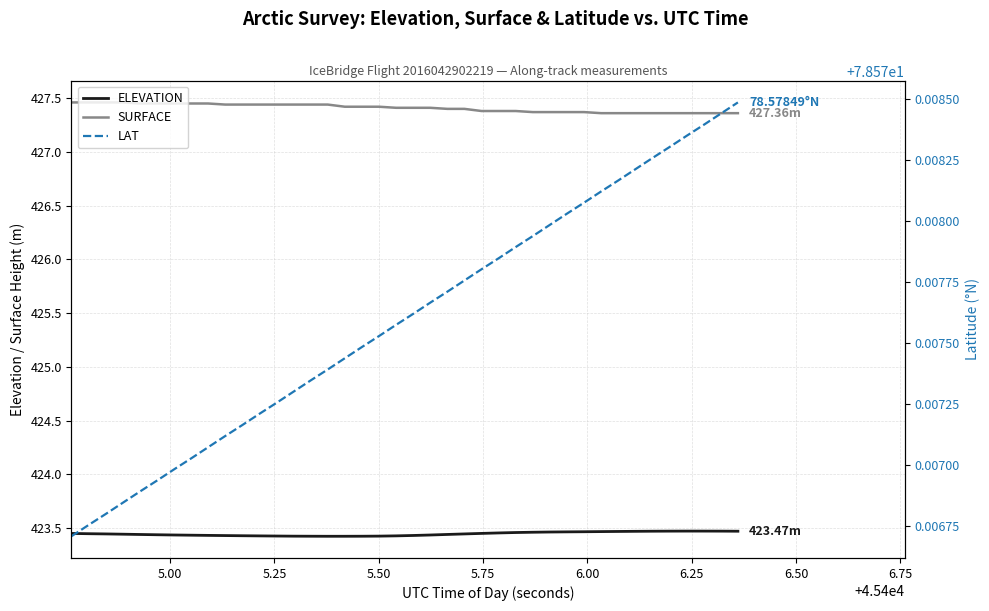

In ELEVATION, how many points are higher than both neighbors (excluding endpoints)?

1